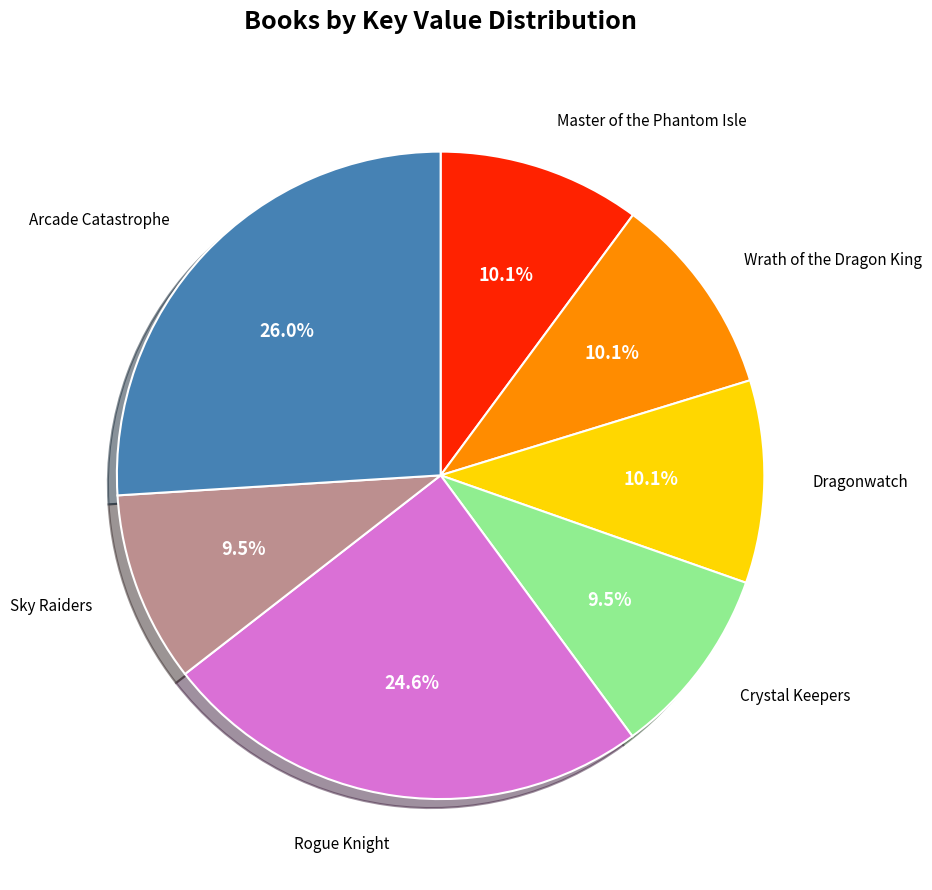

How many segments does this pie chart have?

7